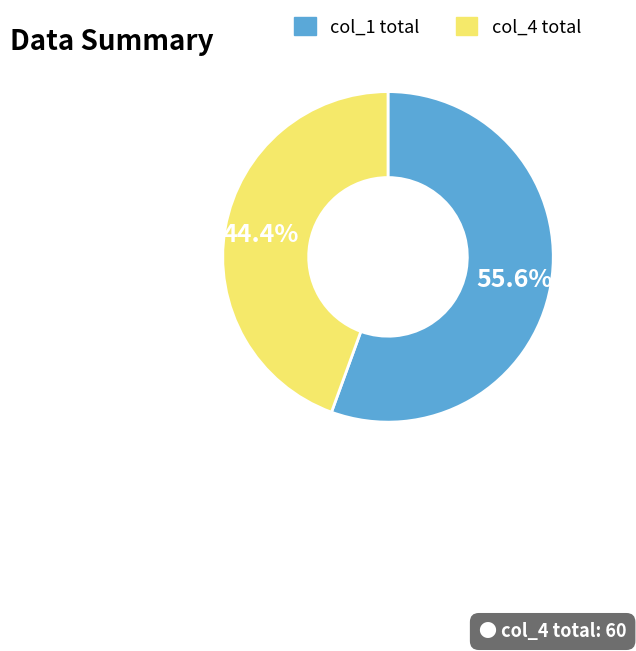

Is there a majority slice in this chart?

Yes